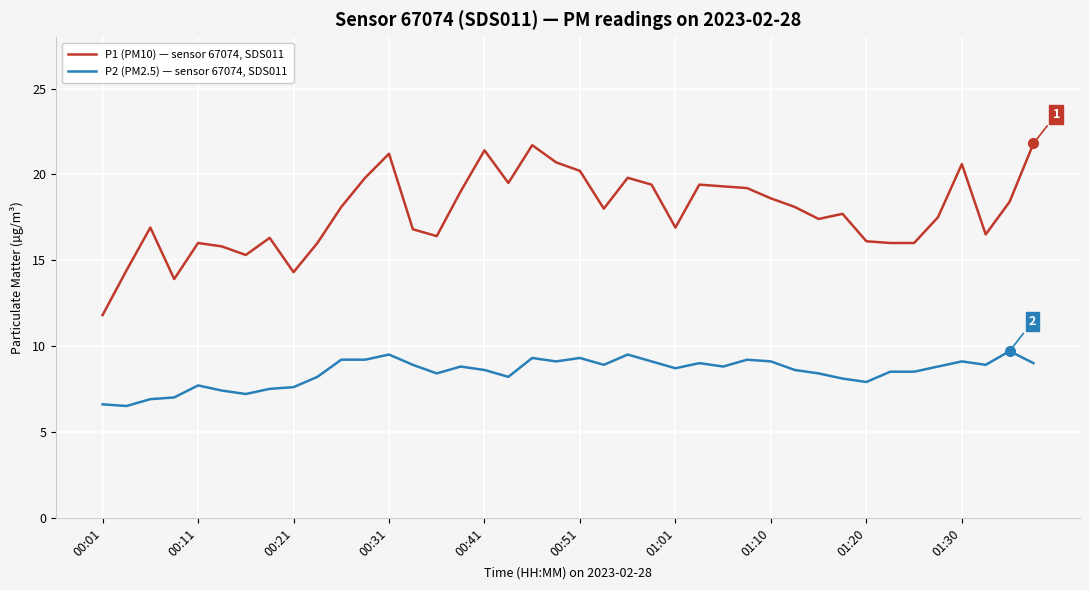

Rank the series by their average value, from highest to lowest.

P1 (PM10) — sensor 67074, SDS011, P2 (PM2.5) — sensor 67074, SDS011